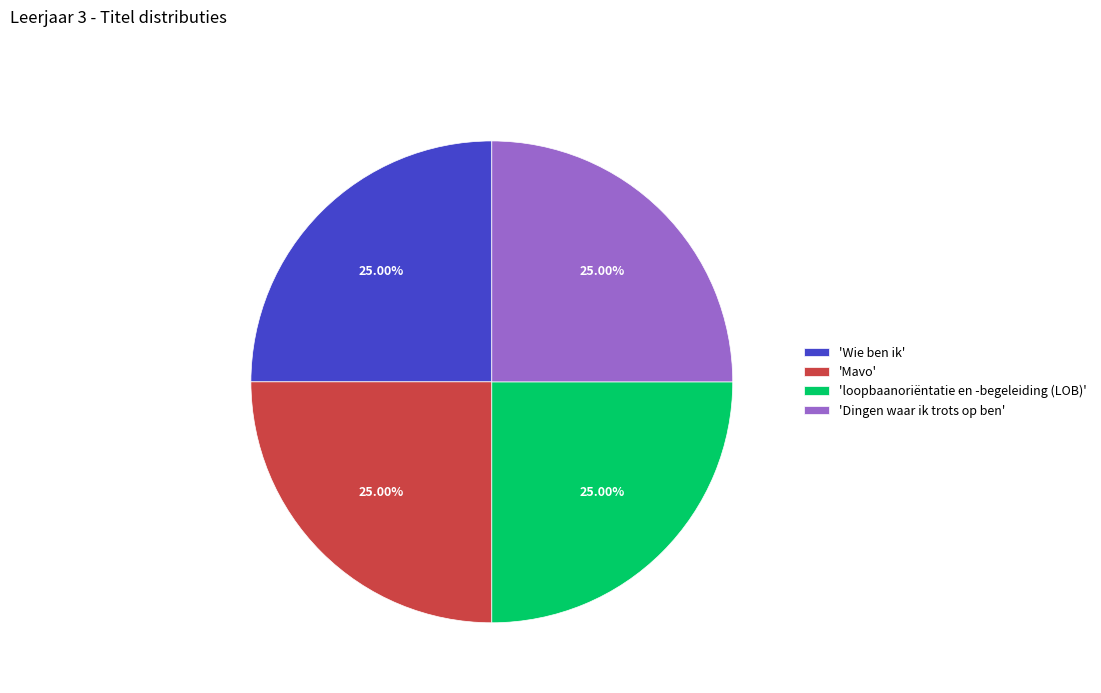

Is there any slice that represents more than half of the pie?

No